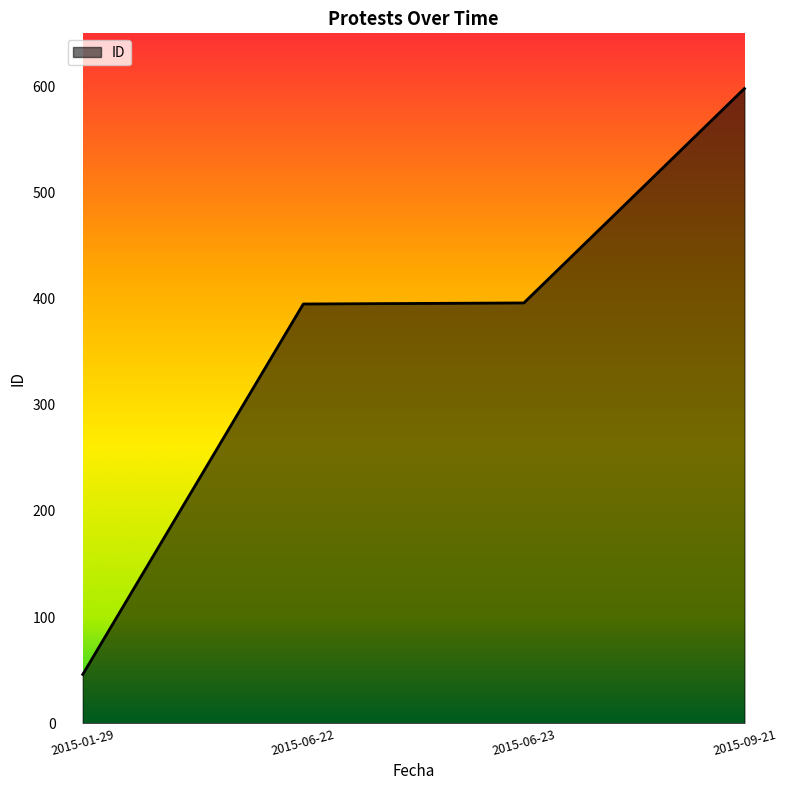

The chart shows a value of 244 at 2015-09-21. True or false?

False